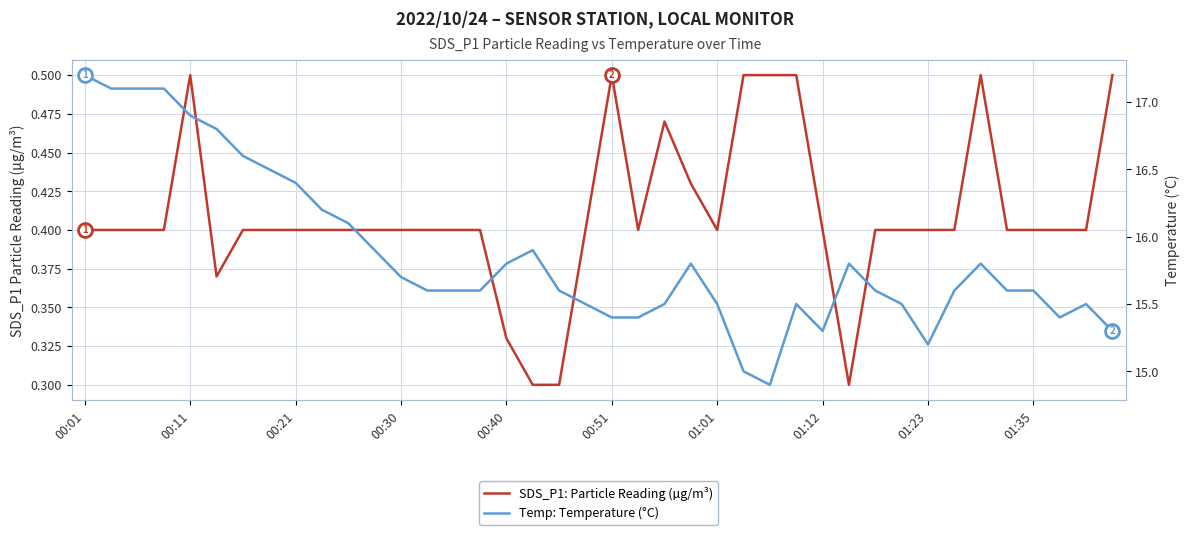

What is the value of the SDS_P1: Particle Reading (µg/m³) point at the 28th from the left?

0.5